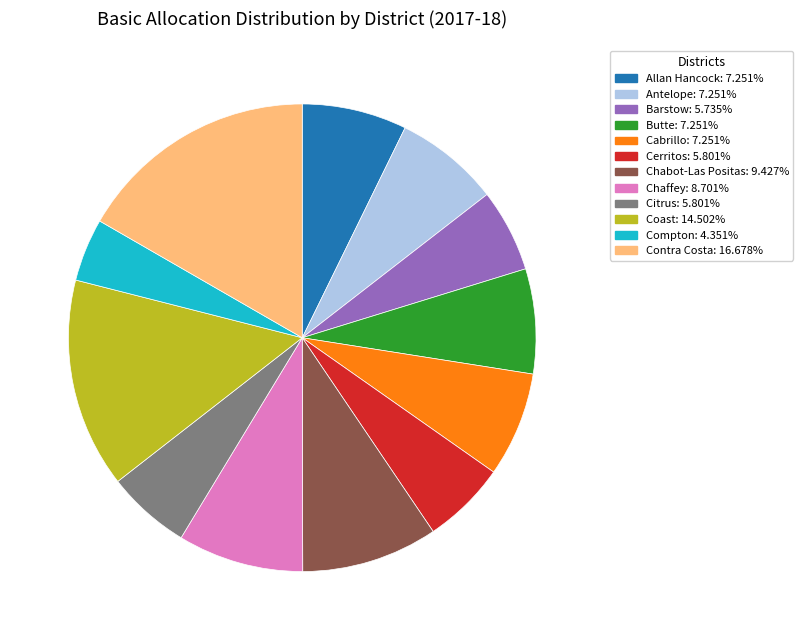

Count the number of slices in the pie.

12